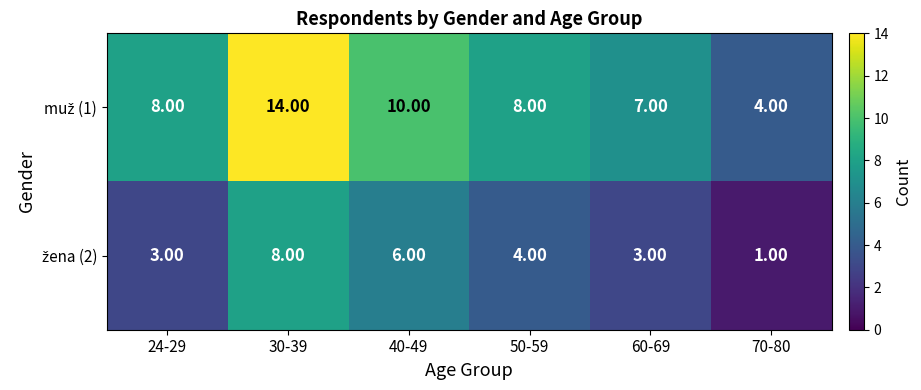

At which category is the sum across all series the highest?

30-39